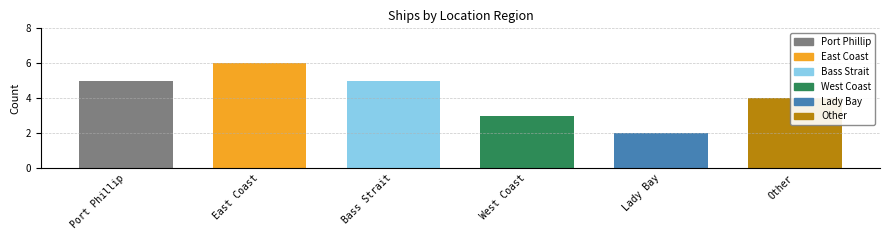

What is the average value?

4